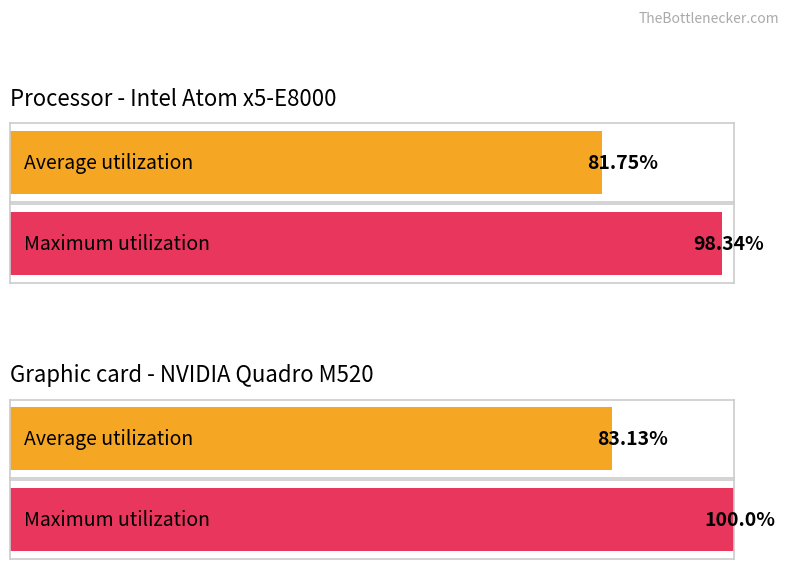

Are the bars grouped side by side (vs. stacked)?

Yes